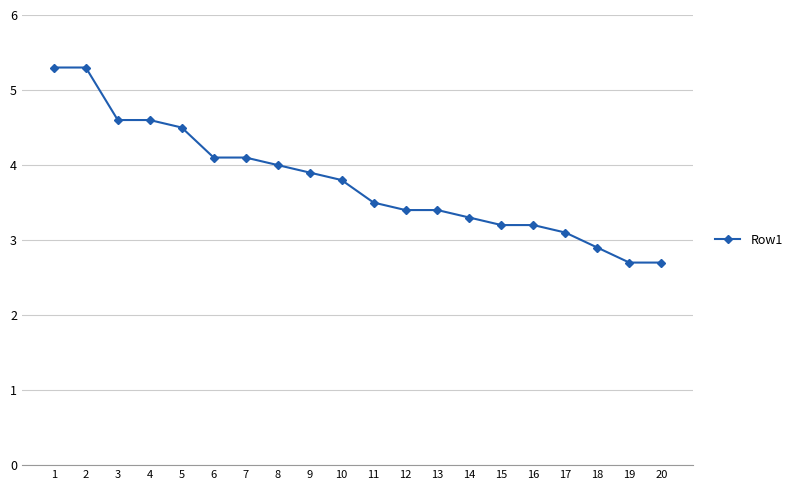

What is the sum of all values?

75.6